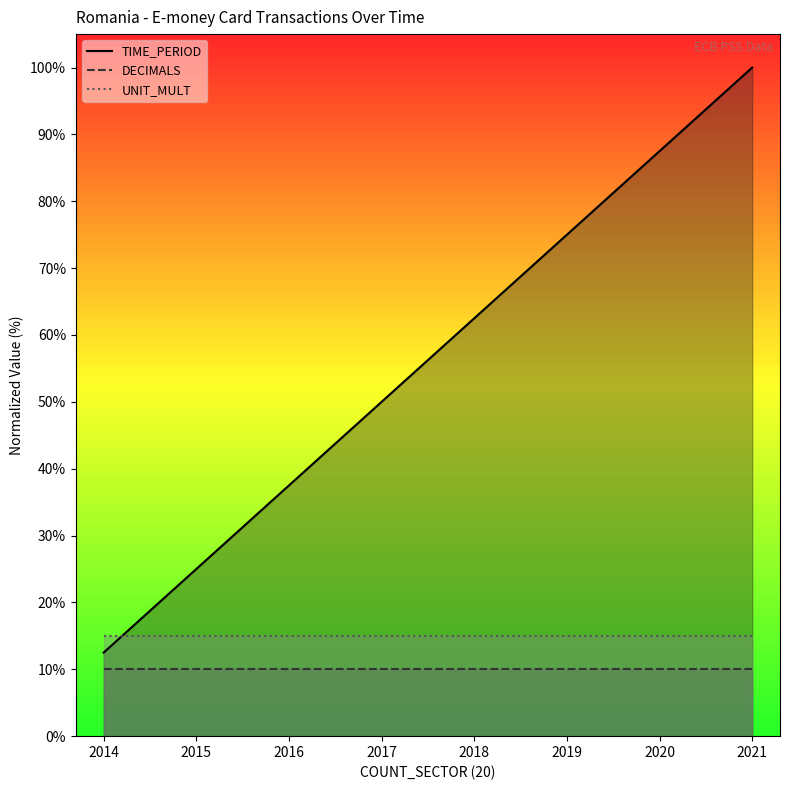

What is the sum of all UNIT_MULT values?

120.0